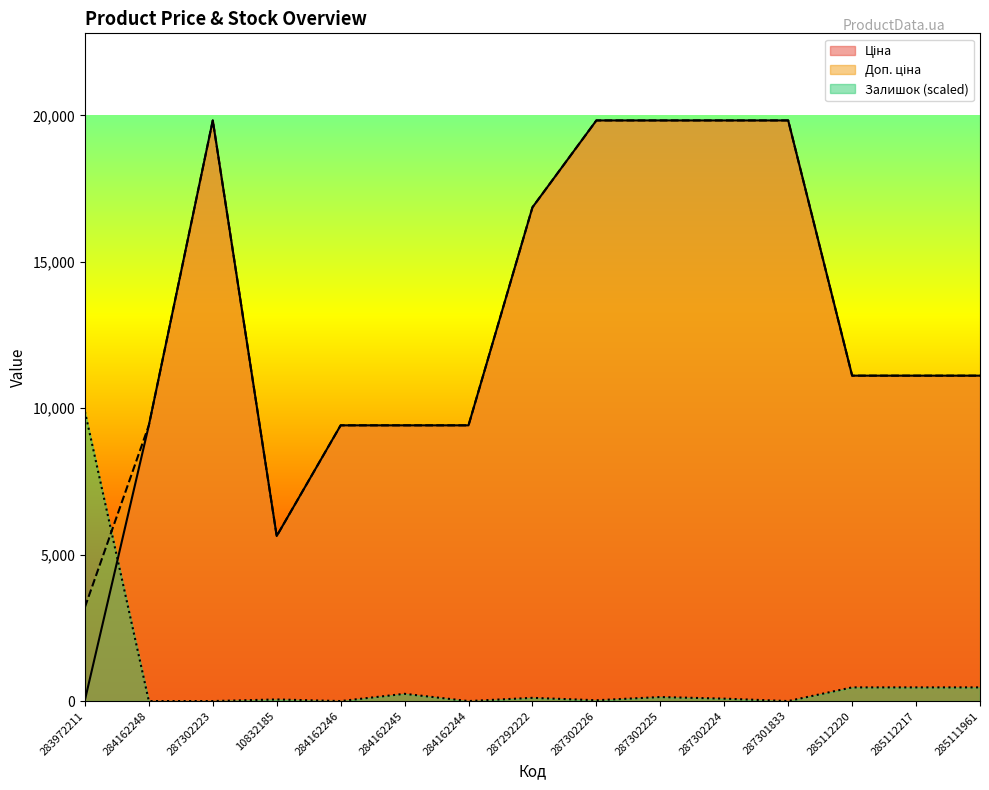

Which label corresponds to the smallest value in the chart?

284162248